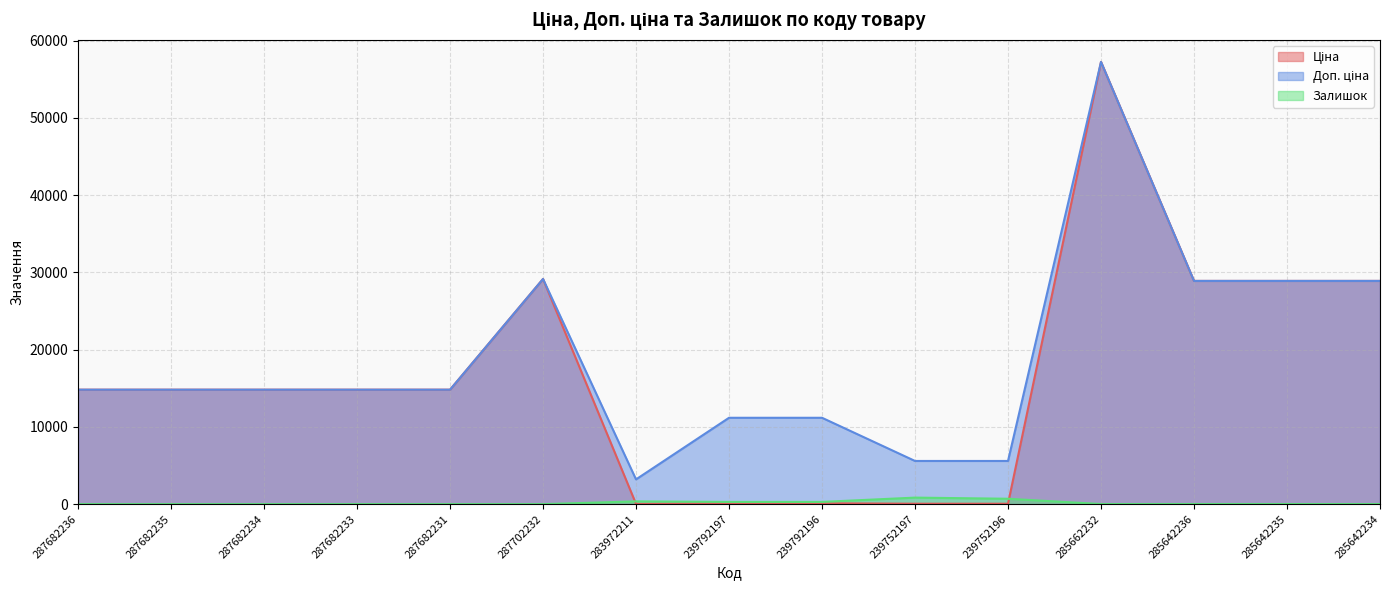

Reading left to right, extract all data points from this chart.

Ціна: 14817.6	14817.6	14817.6	14817.6	14817.6	29152.3	32.0	111.8	111.8	55.9	55.9	57258.0	28901.7	28901.7	28901.7
Доп. ціна: 14817.6	14817.6	14817.6	14817.6	14817.6	29152.3	3205.0	11182.0	11182.0	5591.0	5591.0	57258.0	28901.7	28901.7	28901.7
Залишок: 0.0	0.0	0.0	0.0	0.0	0.0	360.0	289.0	290.0	845.0	698.0	13.0	16.0	14.0	10.0